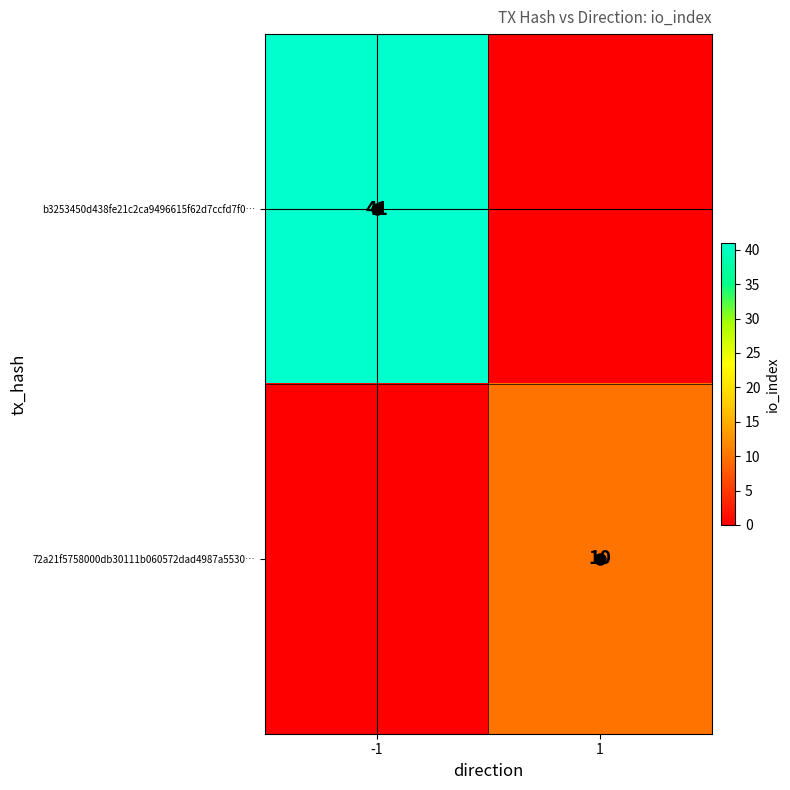

Which category has the lowest value across all series?

1